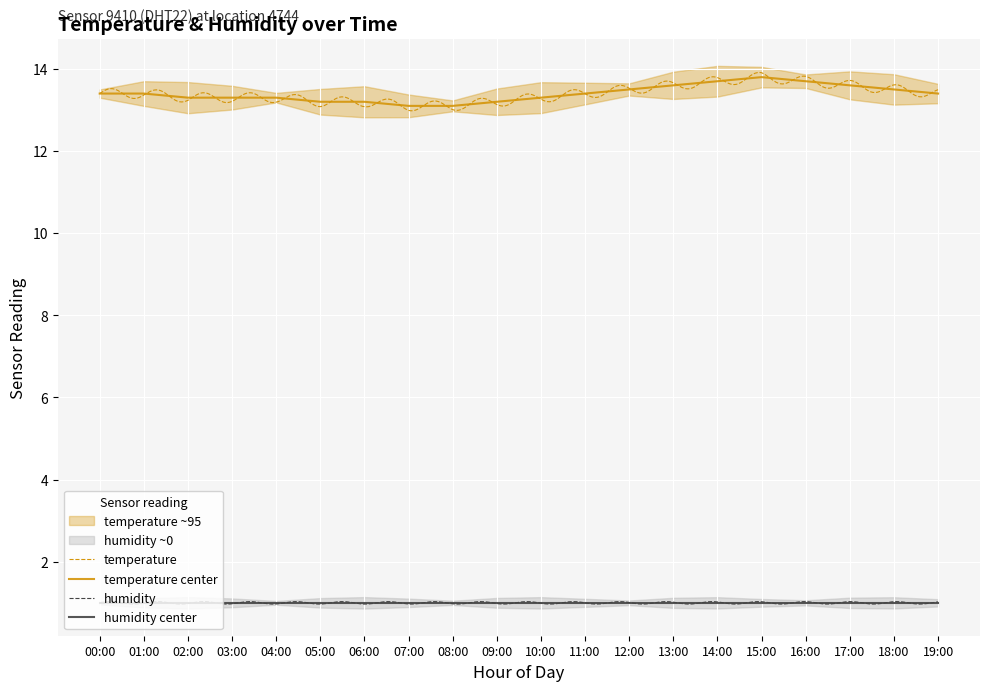

What is the label of the 19th point from the left?

18:00